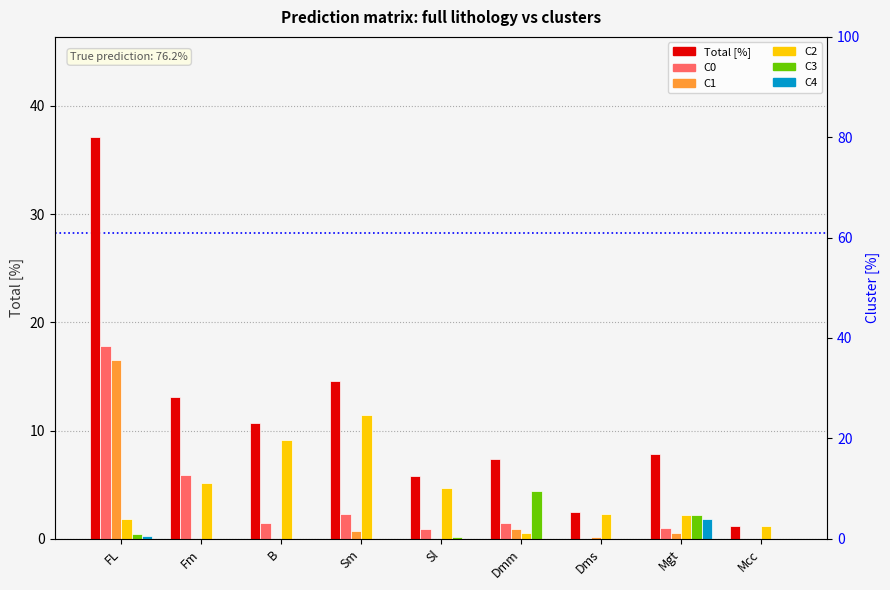

What is the lowest value of the Total [%] series?

1.2